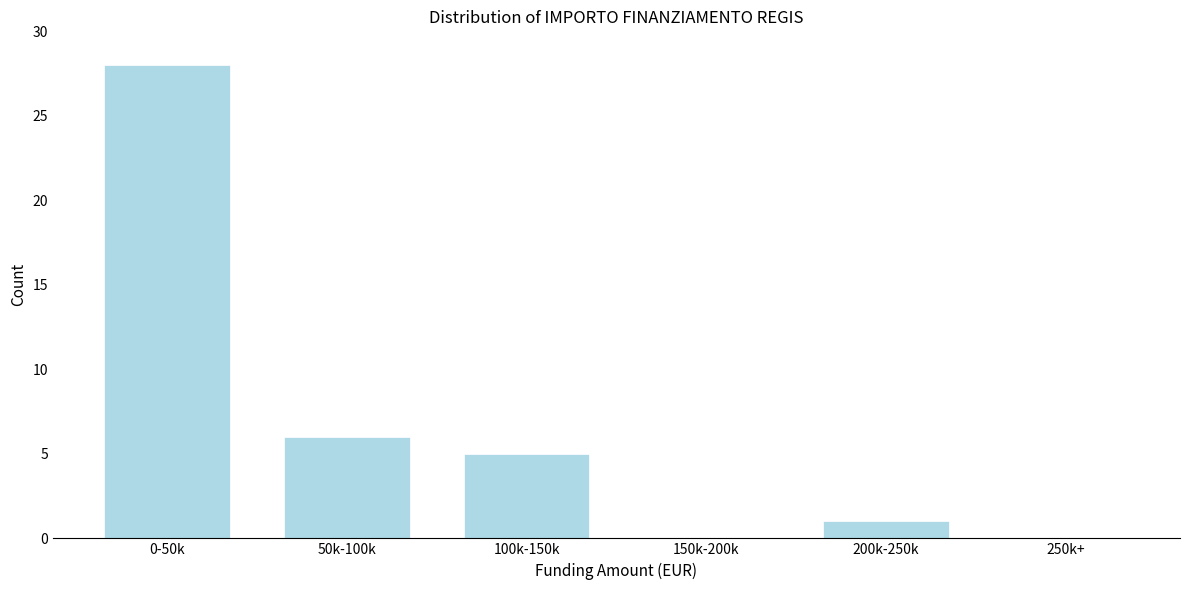

Reading left to right, transcribe all the data shown in this chart.

0-50k=28	50k-100k=6	100k-150k=5	150k-200k=0	200k-250k=1	250k+=0